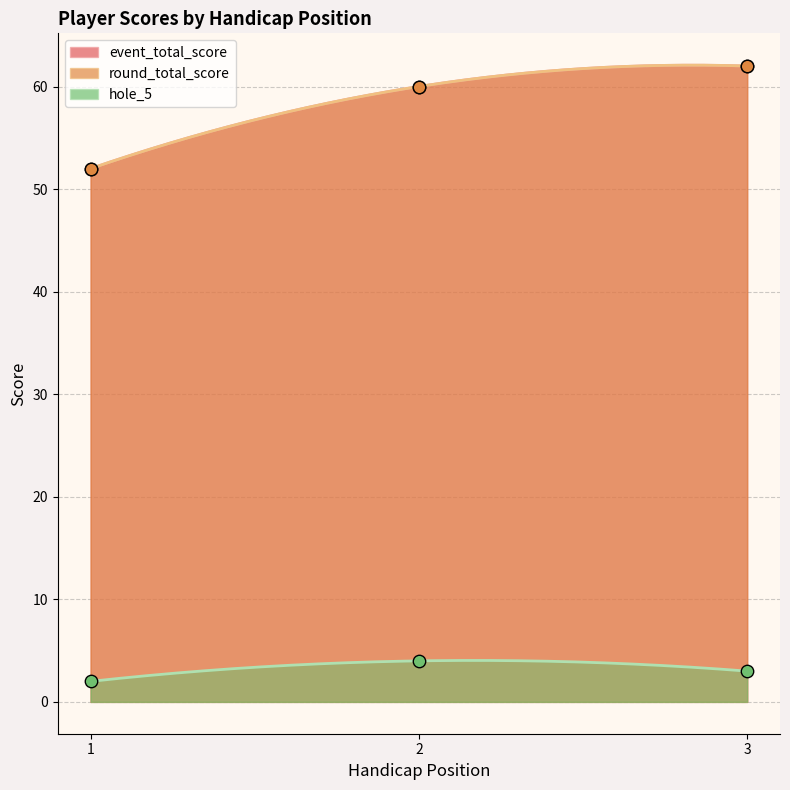

At how many categories does at least one series exceed 54?

2